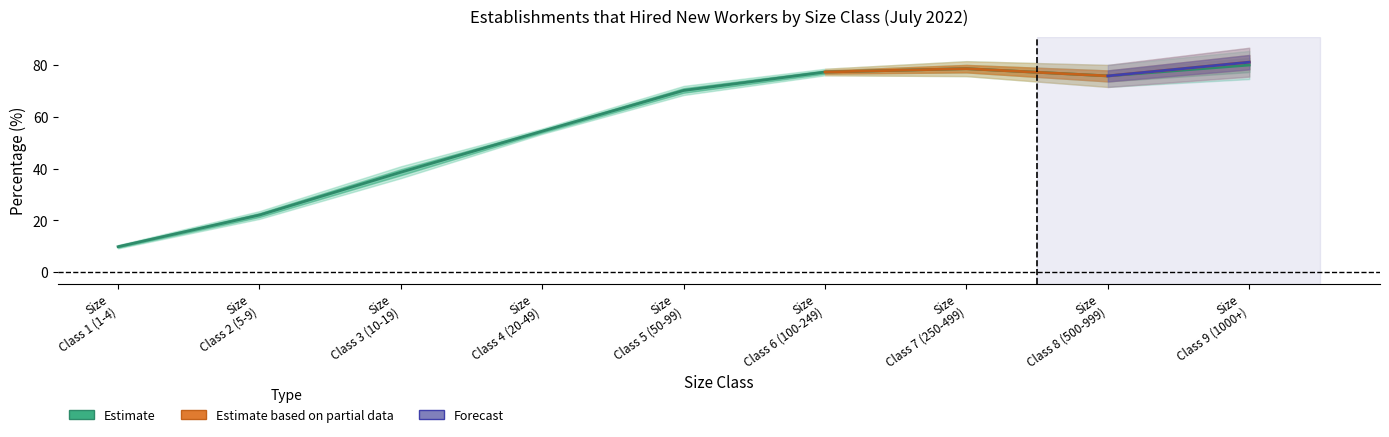

What is the label of the 7th point from the left?

Size Class 7 (250-499)